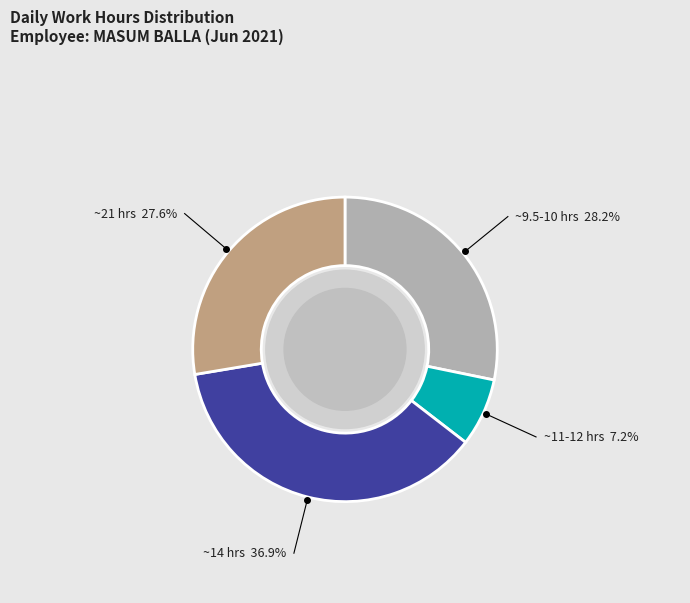

Approximately how many times larger is the value at ~9.5-10 hrs compared to ~14 hrs?

0.8